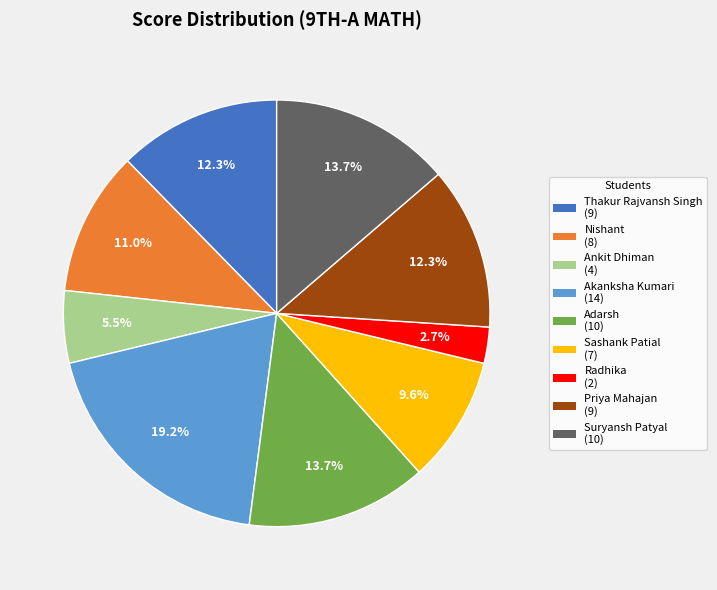

To the nearest percent, what is the difference between the largest and smallest slice percentages?

16%